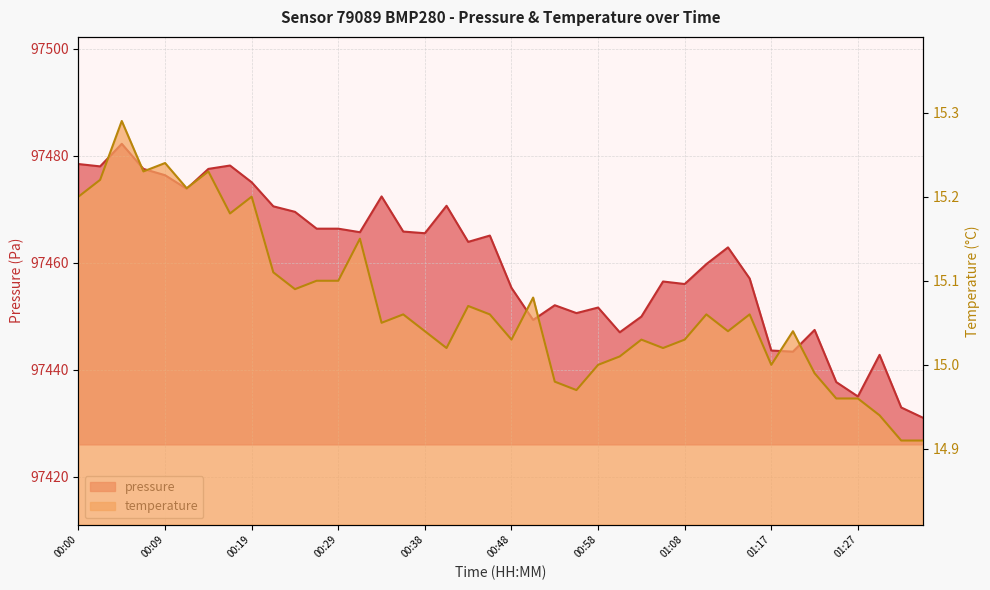

Count the number of categories in the chart.

40